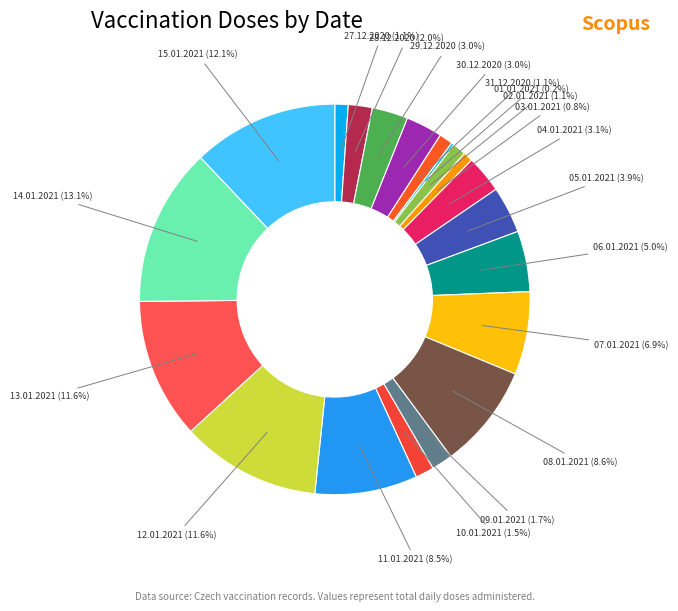

True or false: 12.01.2021 accounts for 1% of the total.

False